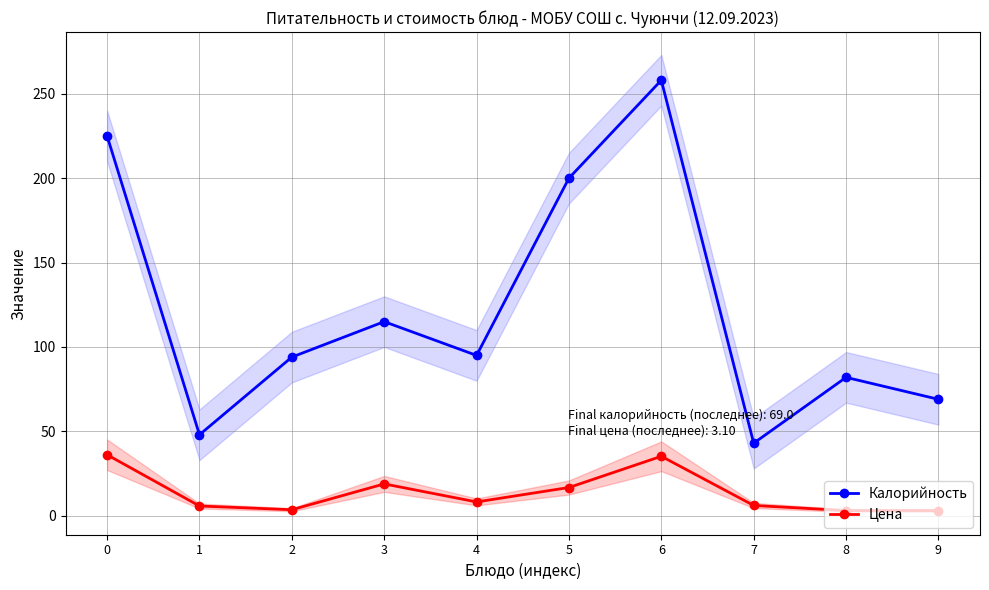

In Цена, how many points are lower than both neighbors (excluding endpoints)?

2